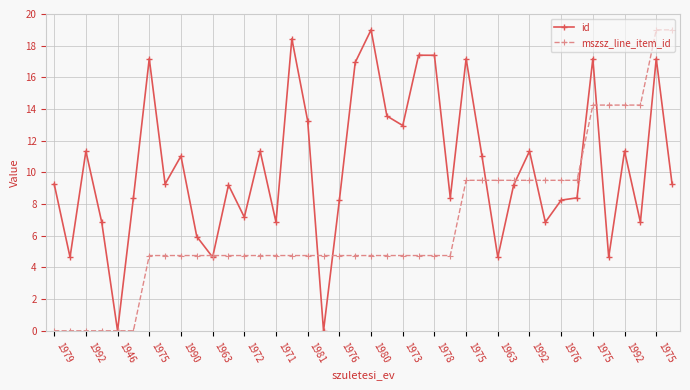

What is the value of the id point at the 28th from the left?

11.0